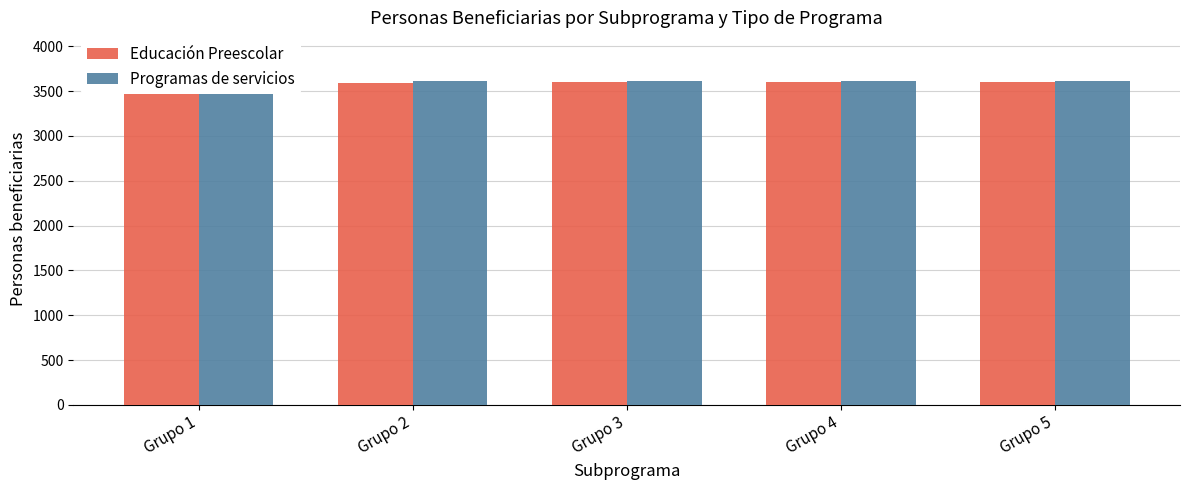

What is the smallest value displayed?

3594